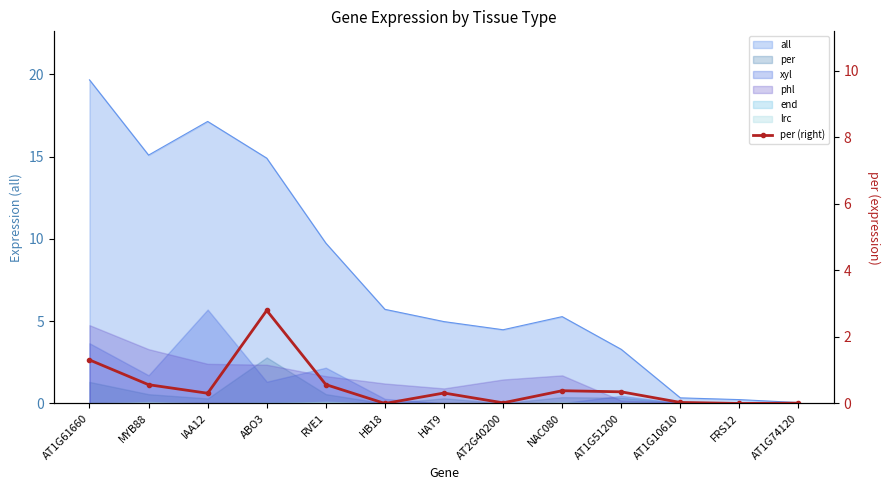

The chart shows a value of -1.4 at FRS12. True or false?

False